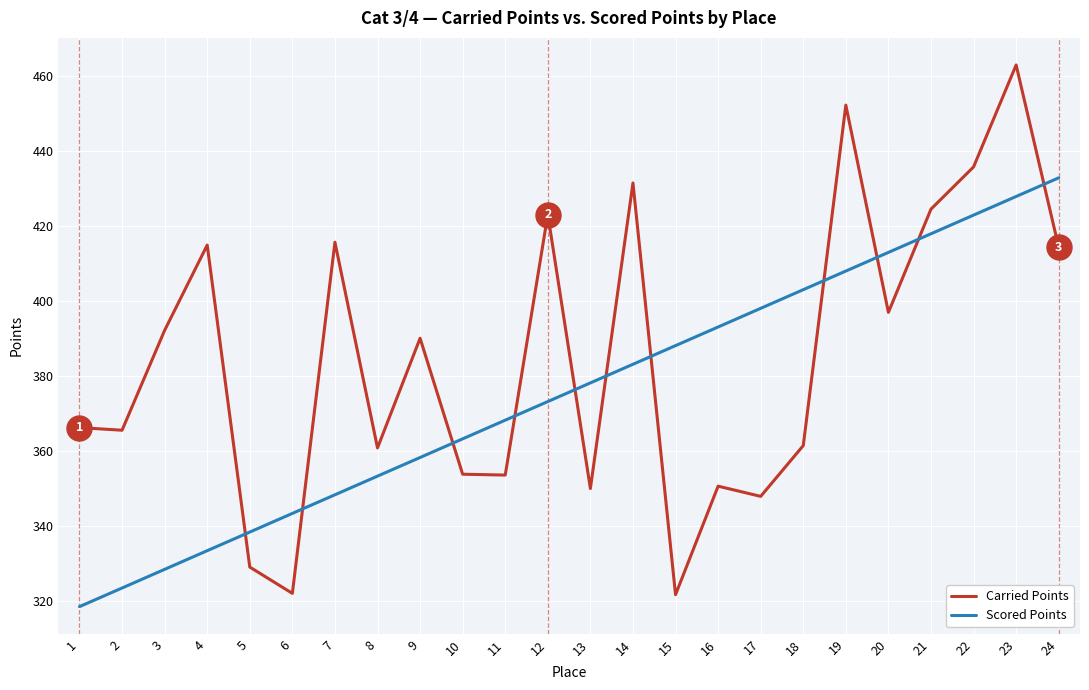

Which series has the widest spread of values?

Carried Points